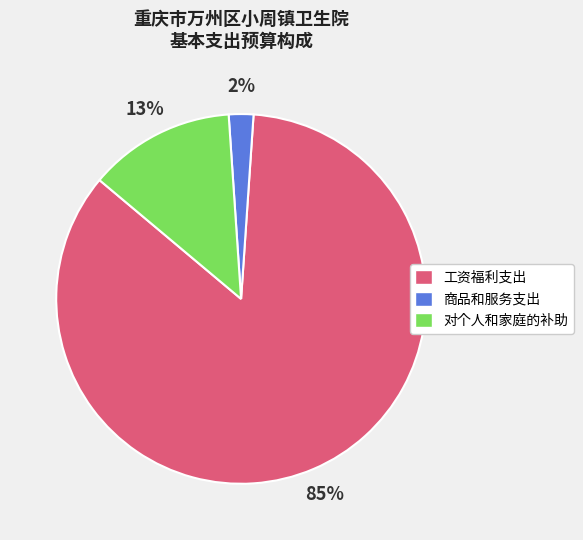

What percentage is the 工资福利支出 slice, to the nearest percent?

85%